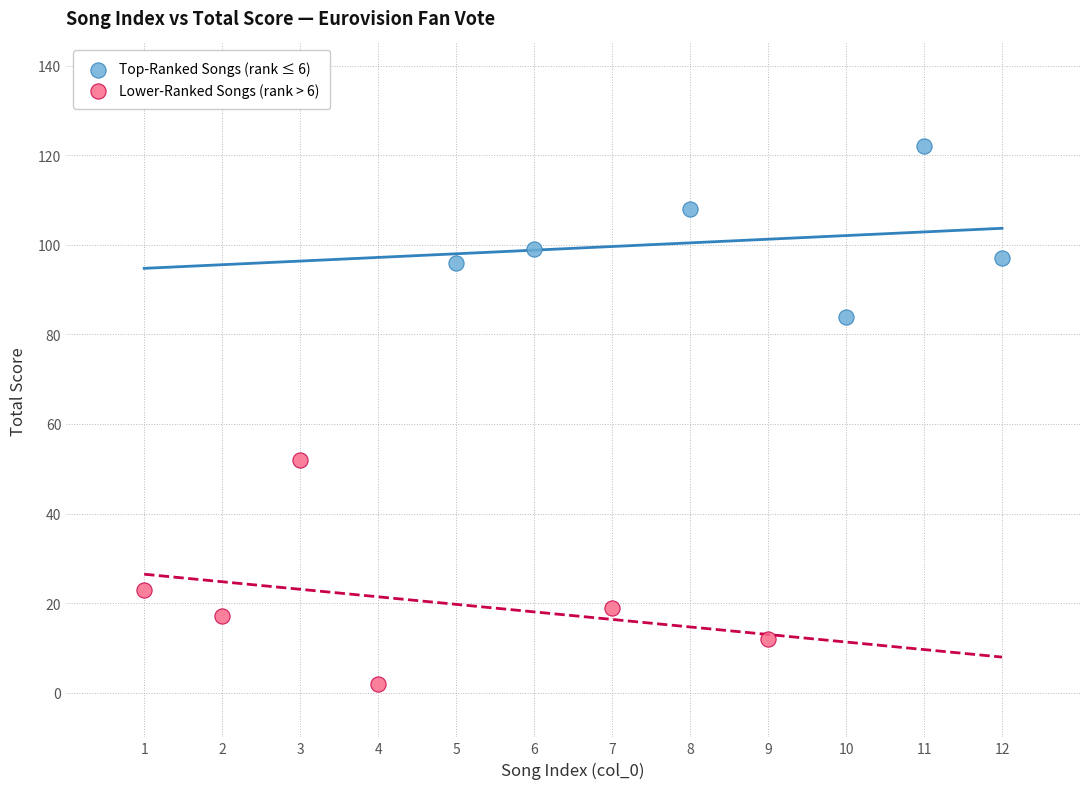

Which series reaches the maximum Y coordinate?

Top-Ranked Songs (rank ≤ 6)